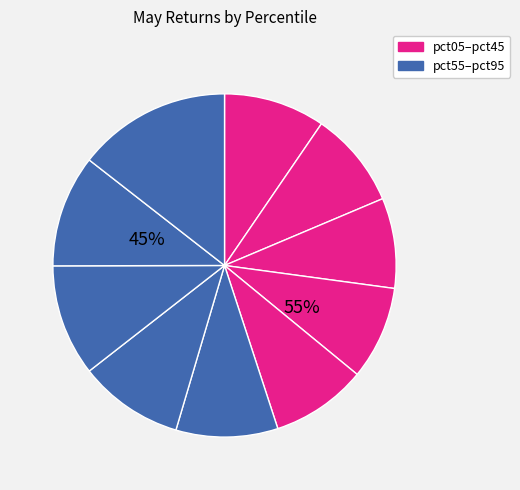

Is there any slice that represents more than half of the pie?

No